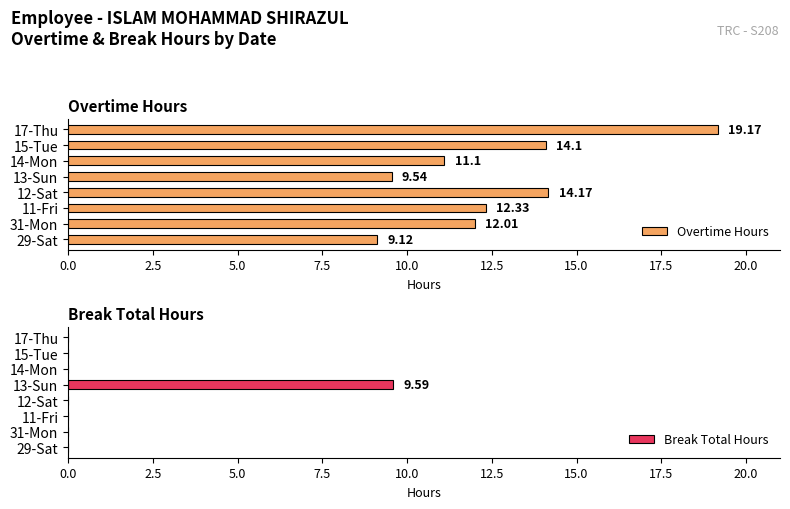

What are all the series names shown in the legend?

Overtime Hours, Break Total Hours